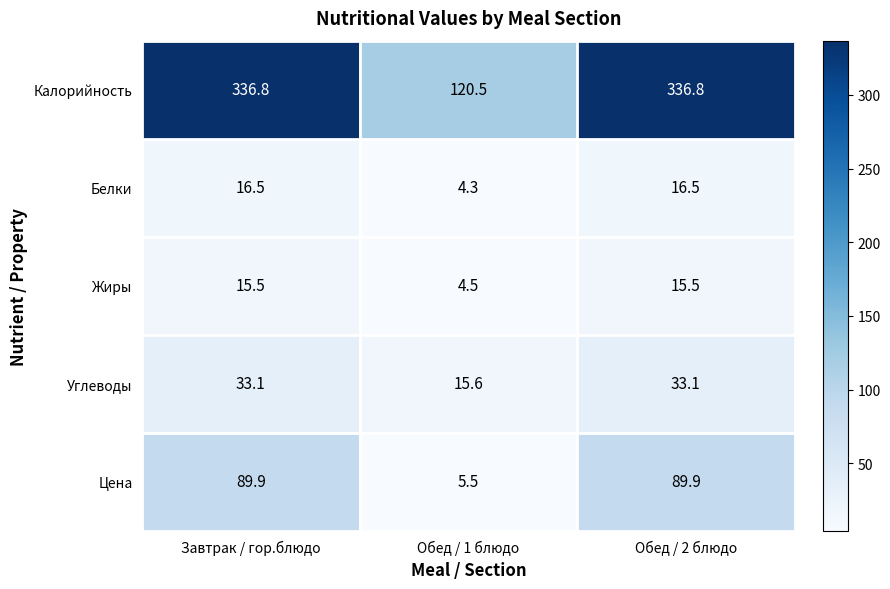

Reading left to right, what are all the values shown in this chart?

Калорийность: 336.8	120.5	336.8
Белки: 16.5	4.3	16.5
Жиры: 15.5	4.5	15.5
Углеводы: 33.1	15.6	33.1
Цена: 89.9	5.5	89.9